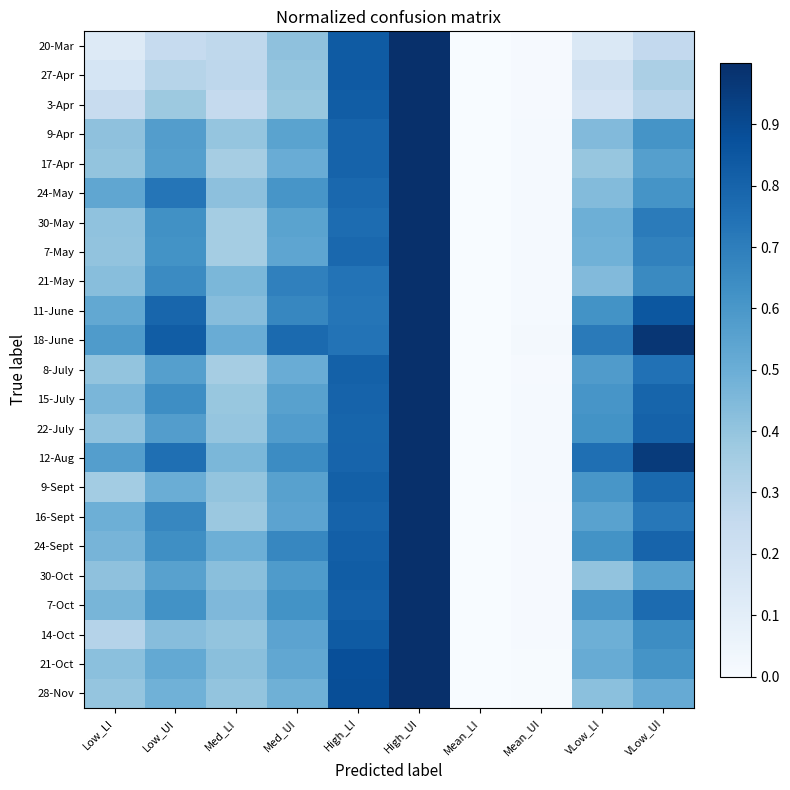

Count the number of data series in this chart.

23